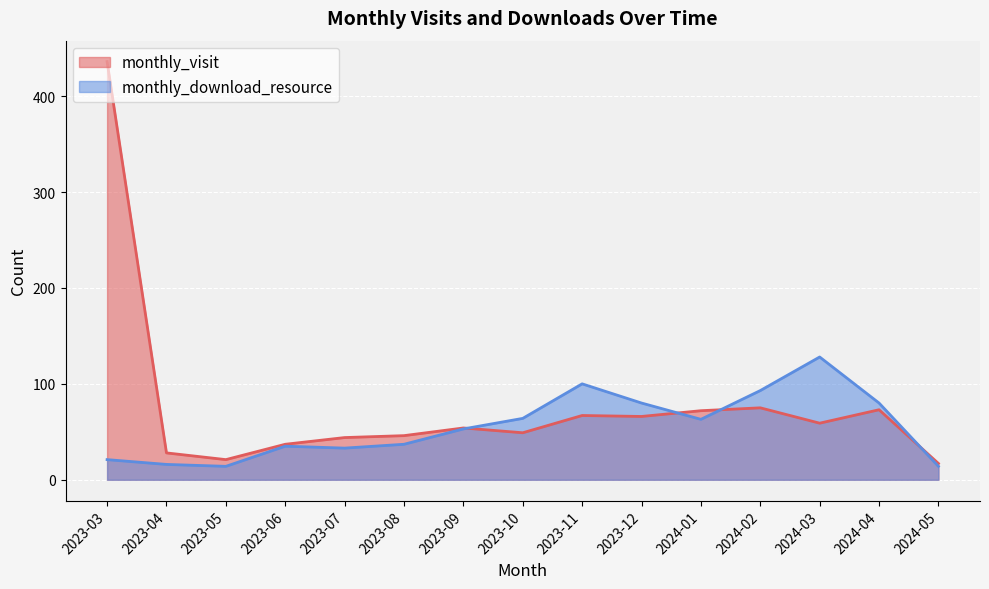

Reading left to right, transcribe all the data shown in this chart.

monthly_visit: 2023-03=436	2023-04=28	2023-05=21	2023-06=37	2023-07=44	2023-08=46	2023-09=54	2023-10=49	2023-11=67	2023-12=66	2024-01=72	2024-02=75	2024-03=59	2024-04=73	2024-05=17
monthly_download_resource: 2023-03=21	2023-04=16	2023-05=14	2023-06=35	2023-07=33	2023-08=37	2023-09=53	2023-10=64	2023-11=100	2023-12=80	2024-01=63	2024-02=93	2024-03=128	2024-04=80	2024-05=14